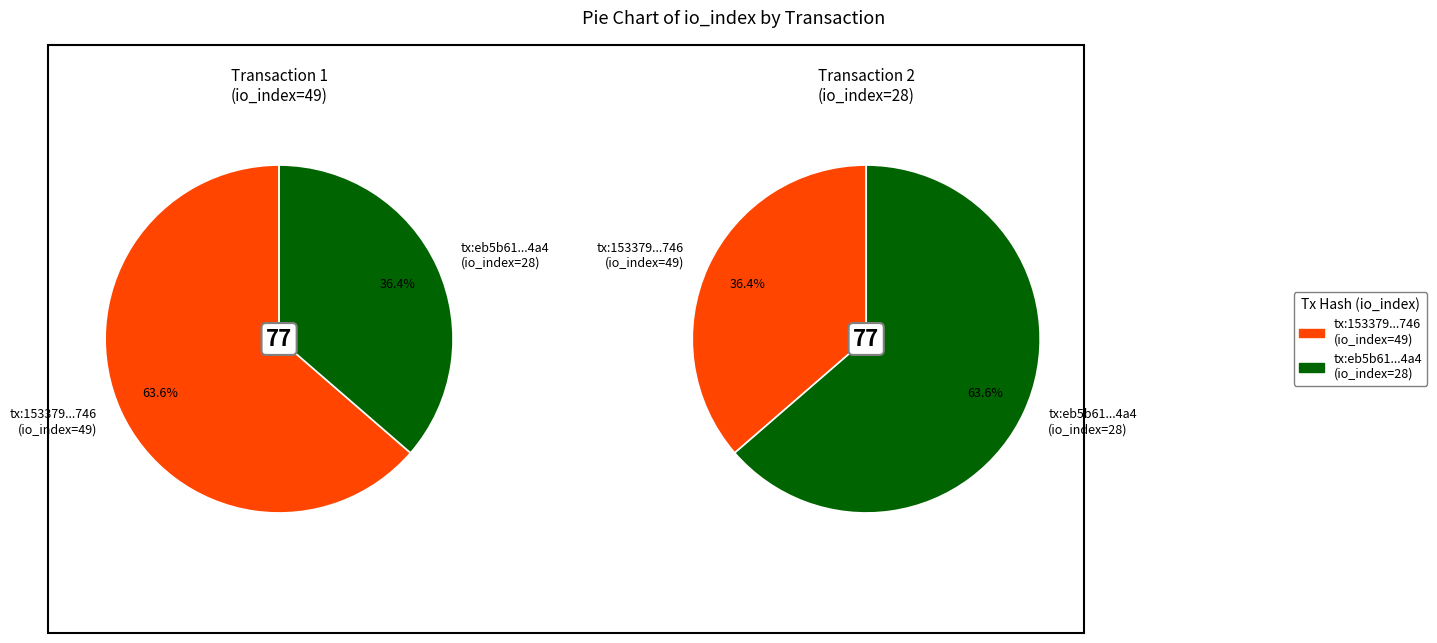

Does any single category account for the majority?

Yes